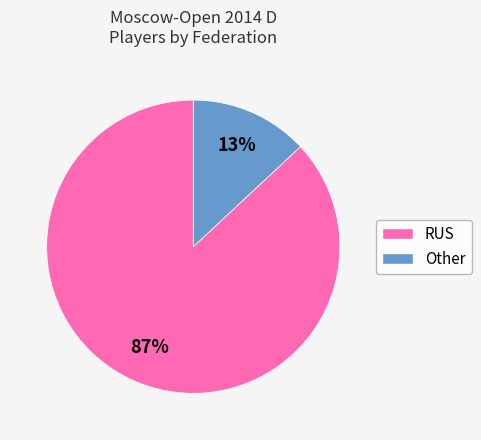

Count the number of slices in the pie.

2